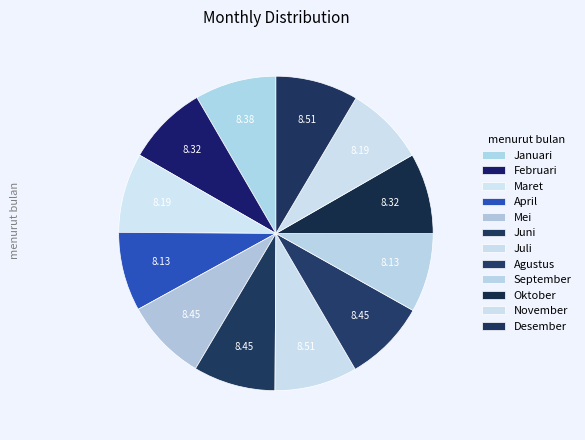

Rank the categories by value from highest to lowest.

Juli, Desember, Mei, Juni, Agustus, Januari, Februari, Oktober, Maret, November, April, September